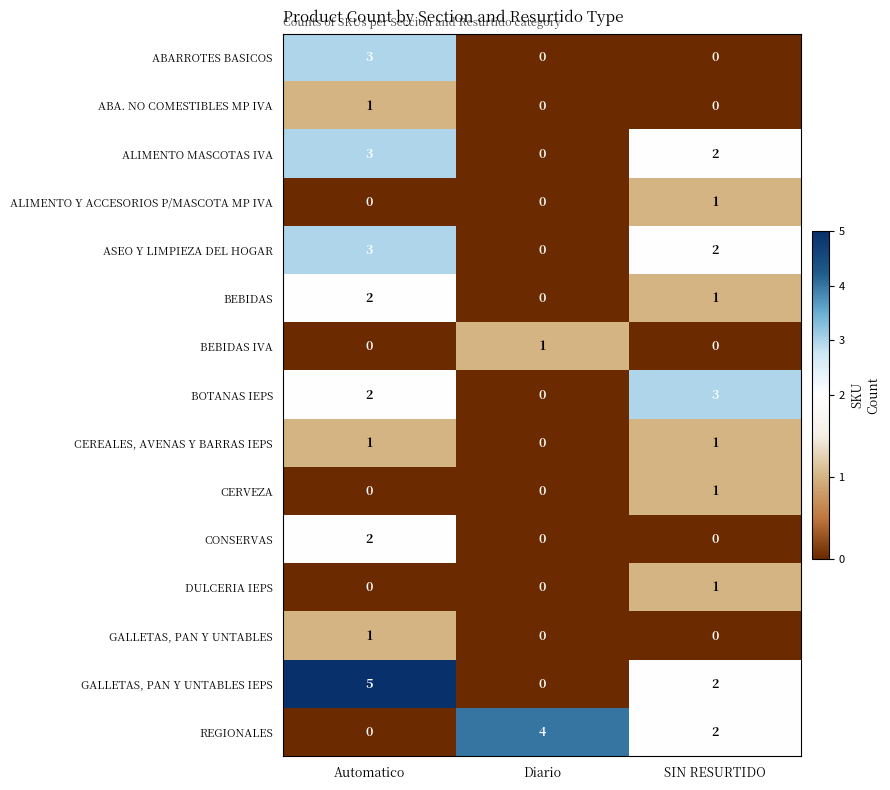

List the labels in order of ALIMENTO MASCOTAS IVA value, smallest first.

Diario, SIN RESURTIDO, Automatico